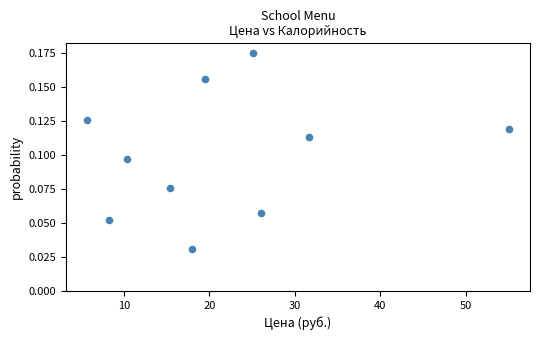

What is the range of X values (max minus min)?

49.4